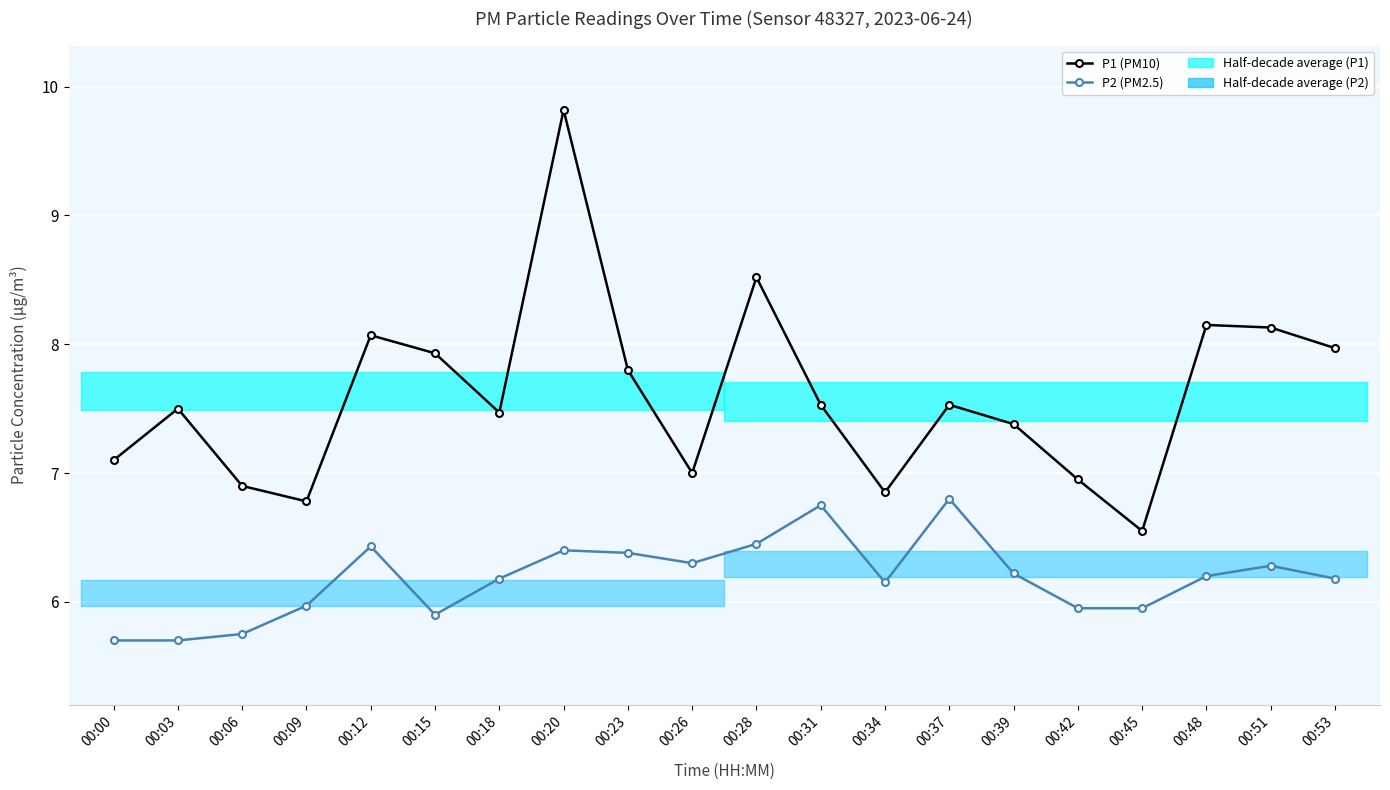

What is the difference between the second highest and second lowest values in the P2 (PM2.5) series?

1.0